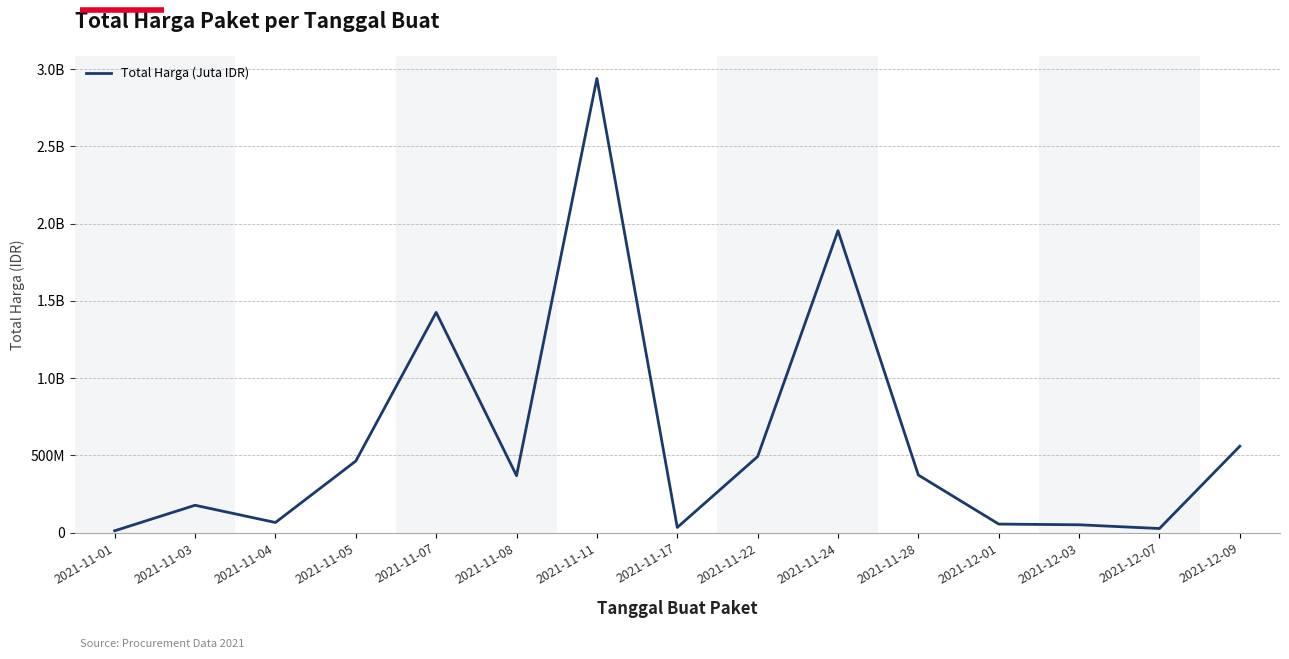

Between 2021-11-08 and 2021-11-11, which is larger?

2021-11-11